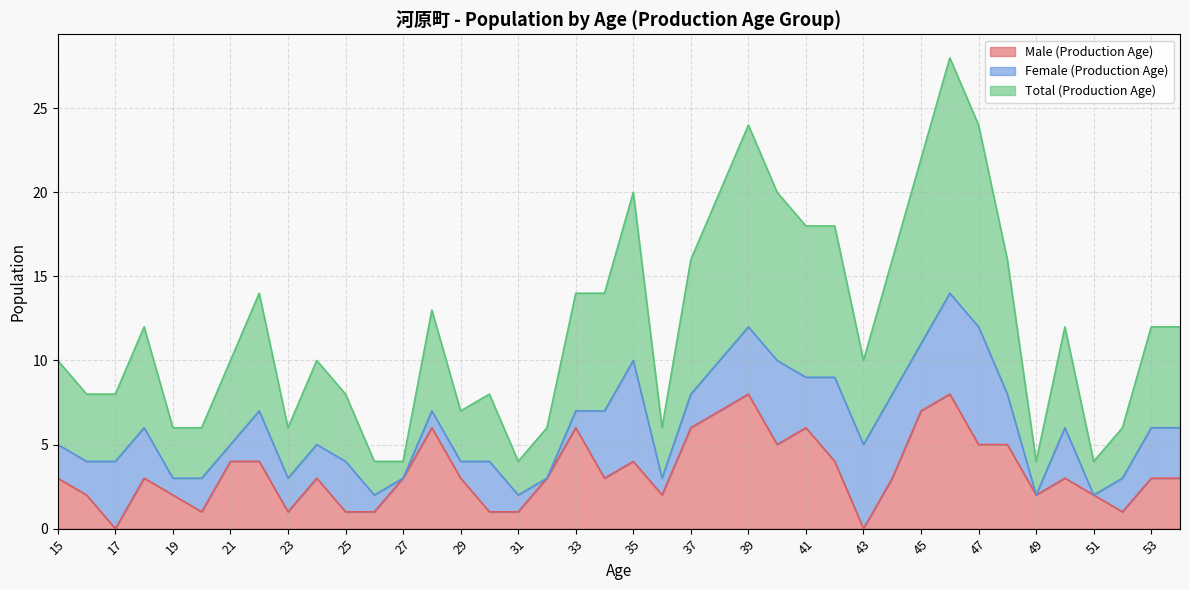

True or false: Total (Production Age) has a value of 8 at 17.

True